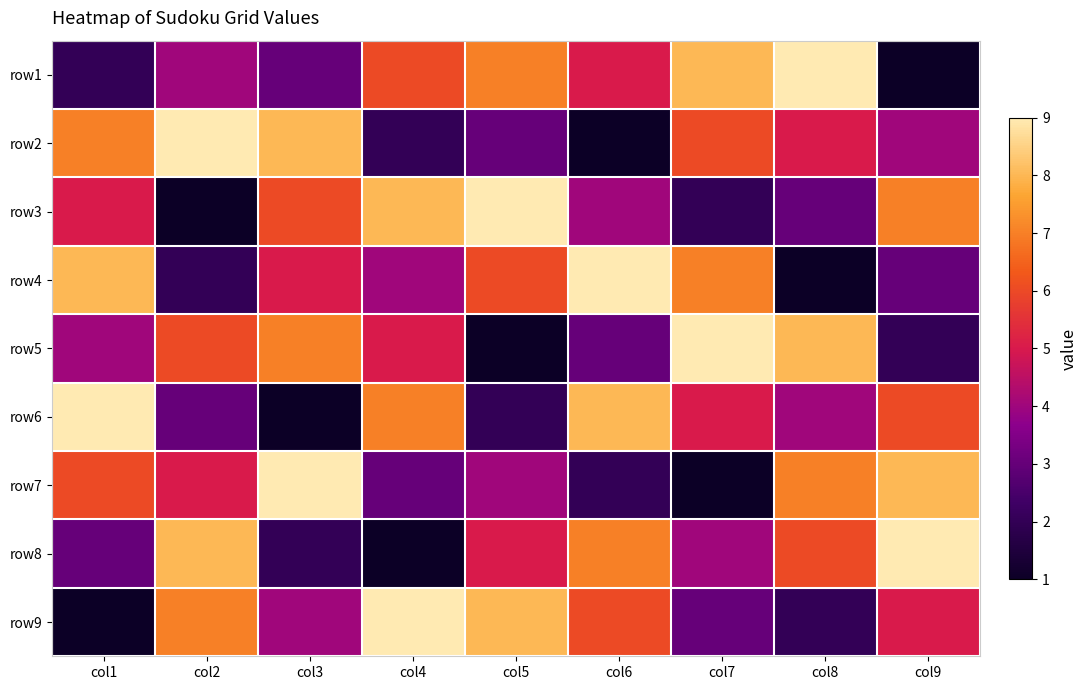

Rank the series at col9 from lowest to highest value.

row1, row5, row4, row2, row9, row6, row3, row7, row8